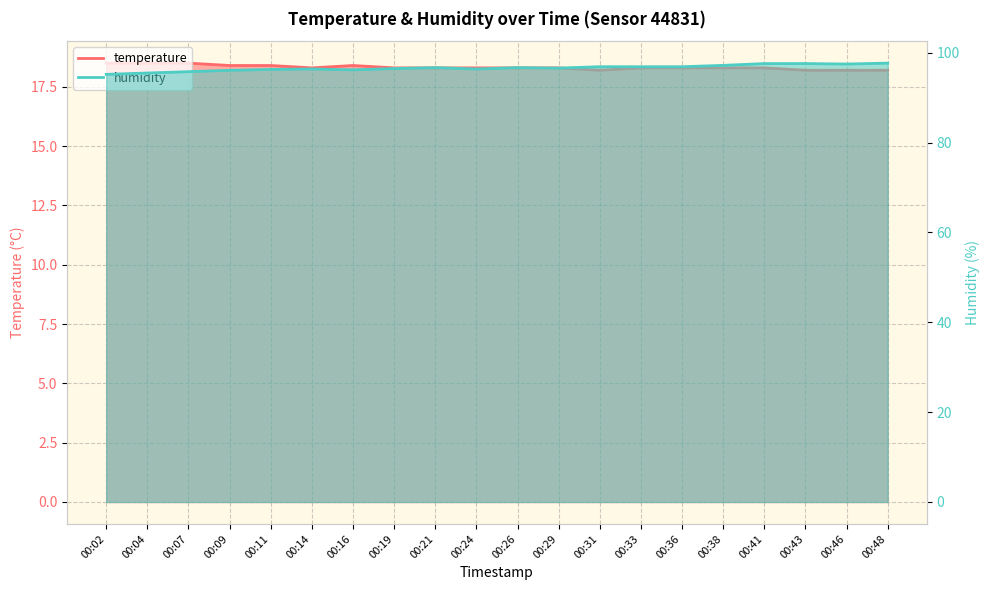

True or false: humidity and temperature intersect in this chart.

False